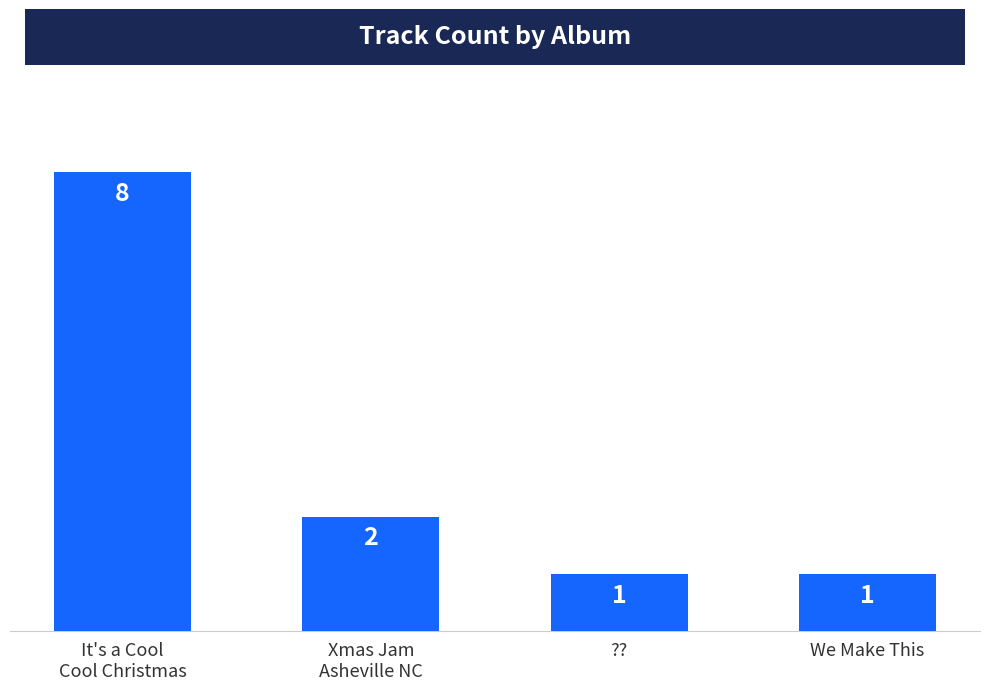

Count the number of data series in this chart.

1